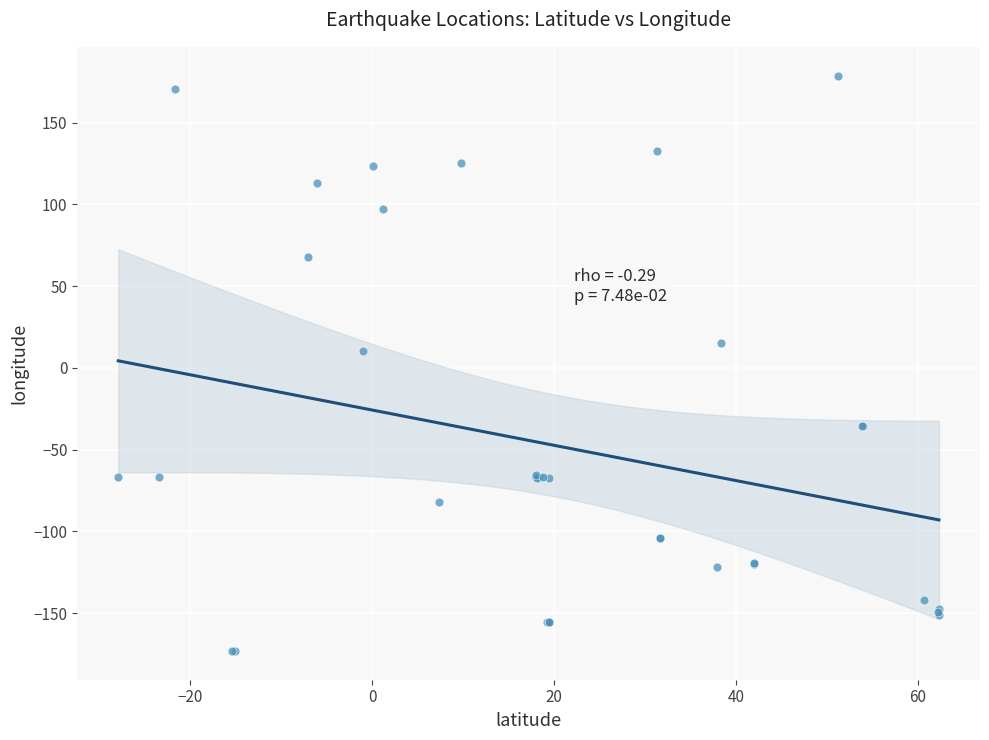

What Y value in the scatter plot is closest to 2?

10.2